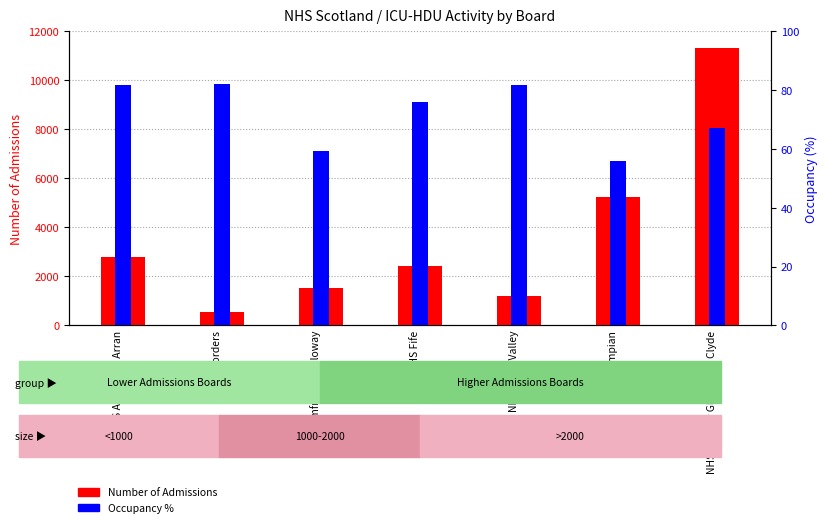

What are all the series names shown in the legend?

Number of Admissions, Occupancy %